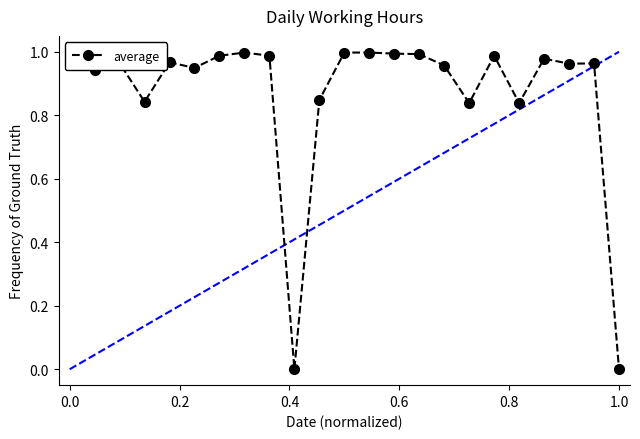

What is the sum of all values?

20.0